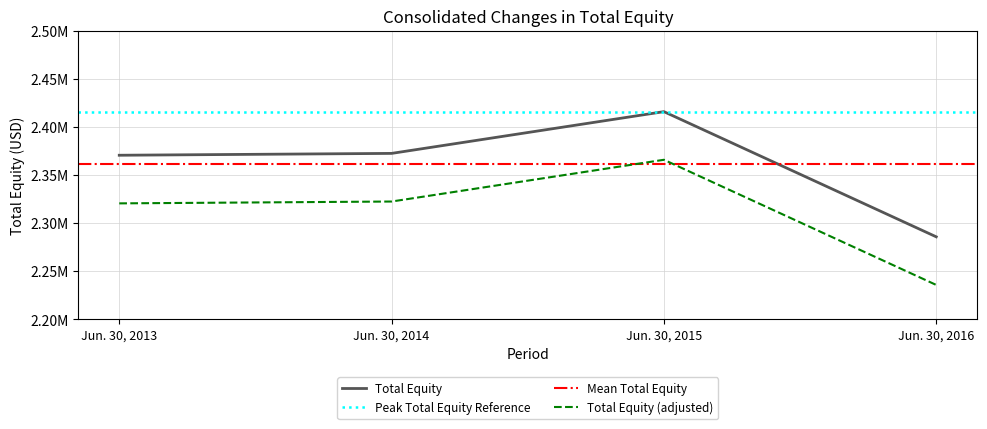

What is the sum of the values at Jun. 30, 2015 and Jun. 30, 2013?

4786563